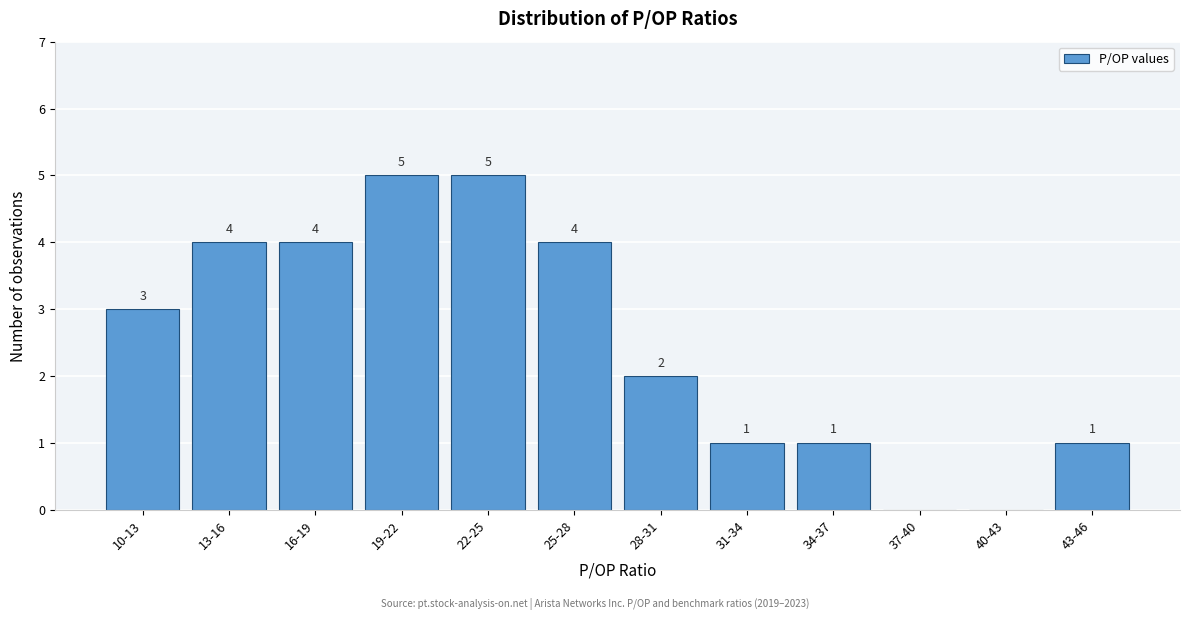

Reading left to right, extract all data points from this chart.

10-13=3	13-16=4	16-19=4	19-22=5	22-25=5	25-28=4	28-31=2	31-34=1	34-37=1	37-40=0	40-43=0	43-46=1